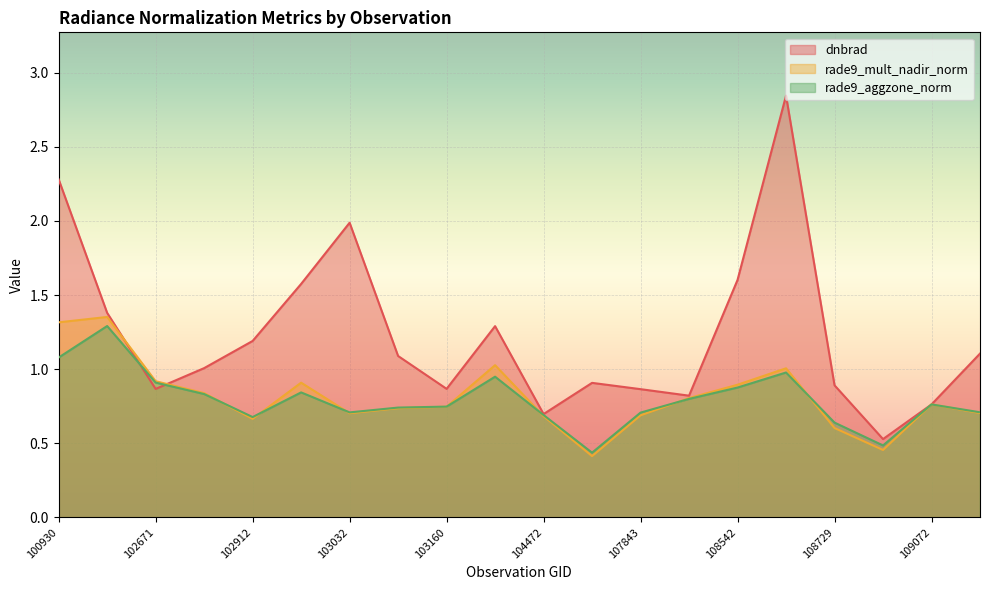

What is the value of the rade9_aggzone_norm point at the 5th from the left?

0.7